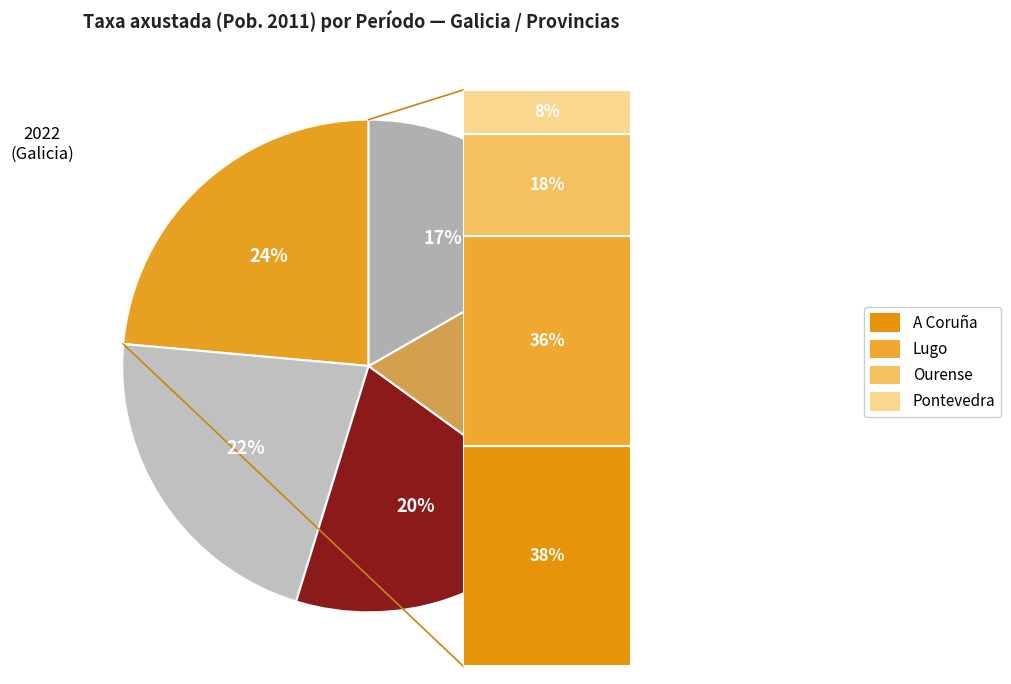

Does any single category account for the majority?

No